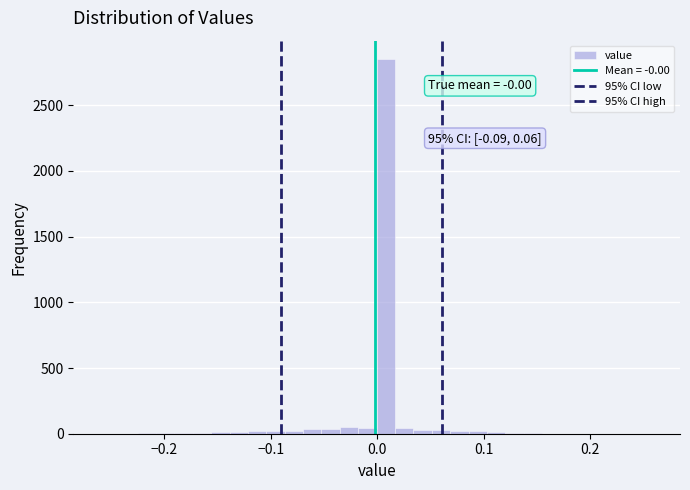

Read against the x-axis, roughly where is the centre of the tallest bar?

0.01